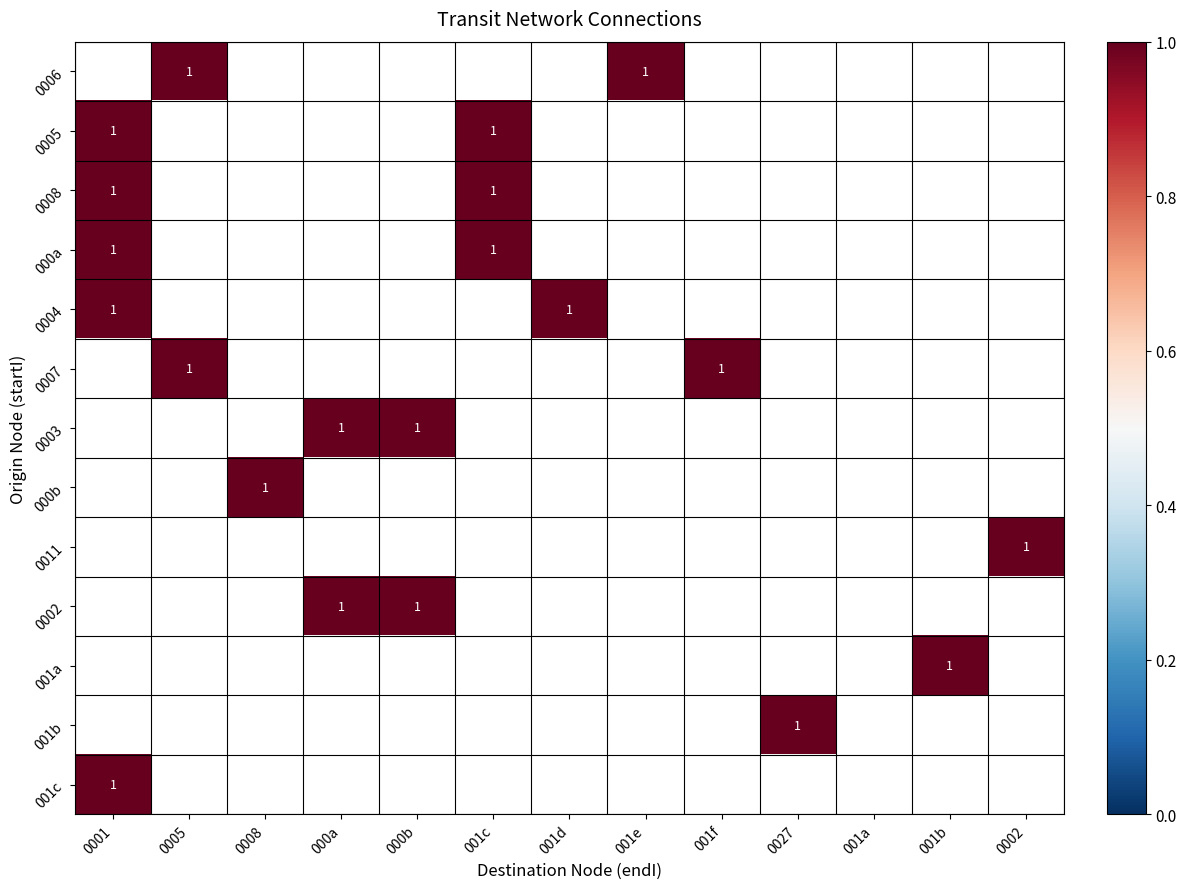

How many data points does each series have?

13